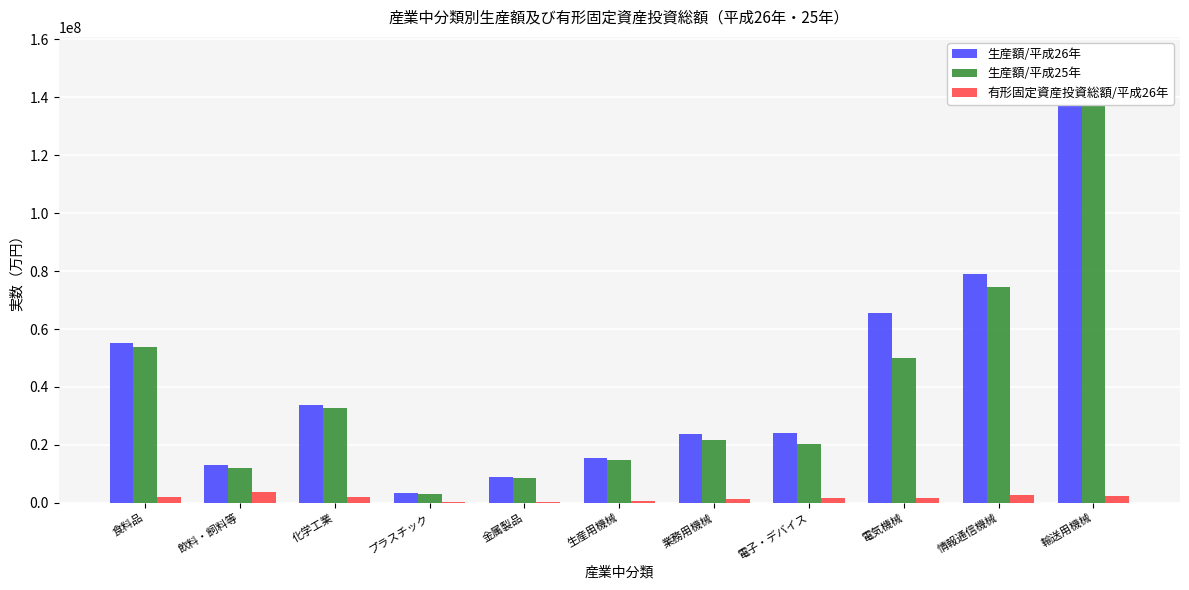

What is the maximum value for 生産額/平成25年?

143811769